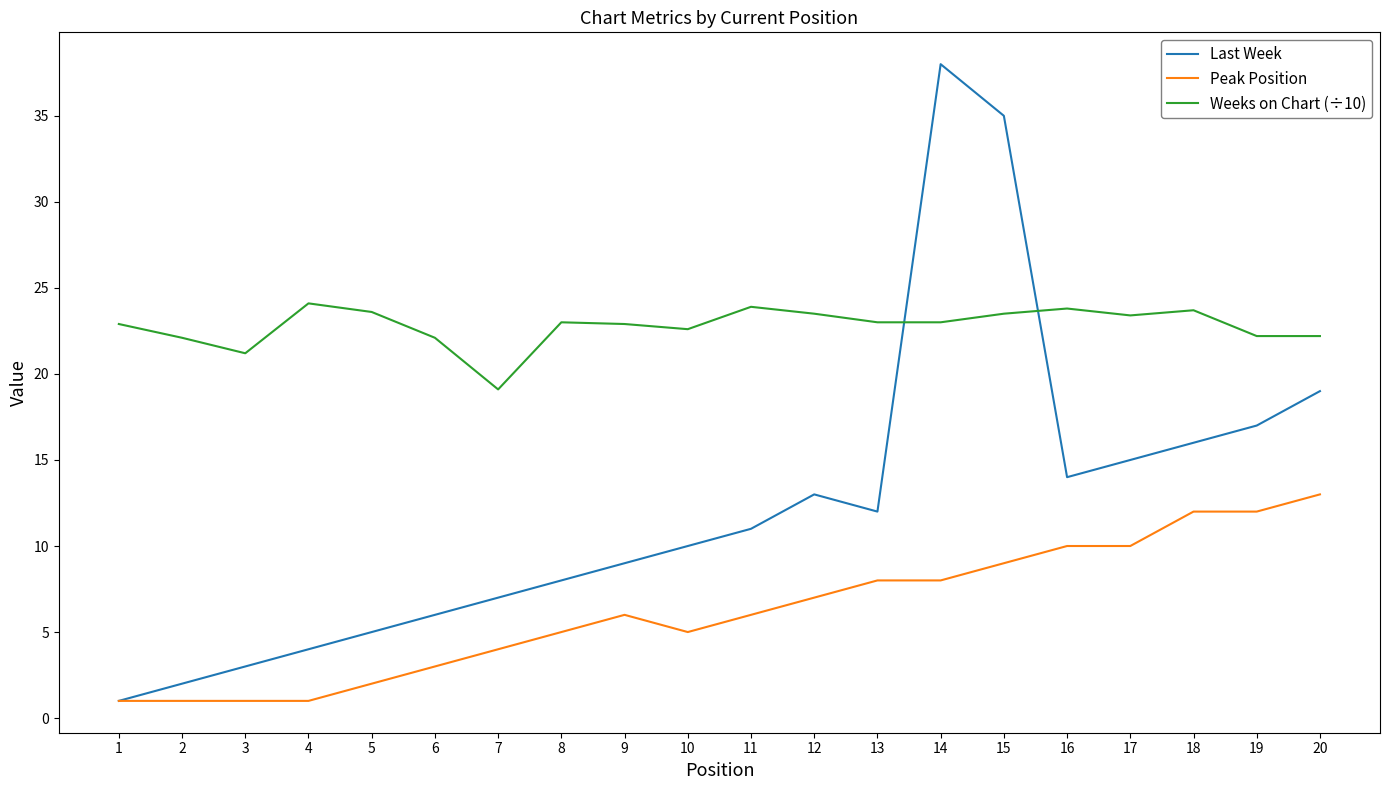

What is the difference between the second highest and minimum values in the Peak Position series?

11.0